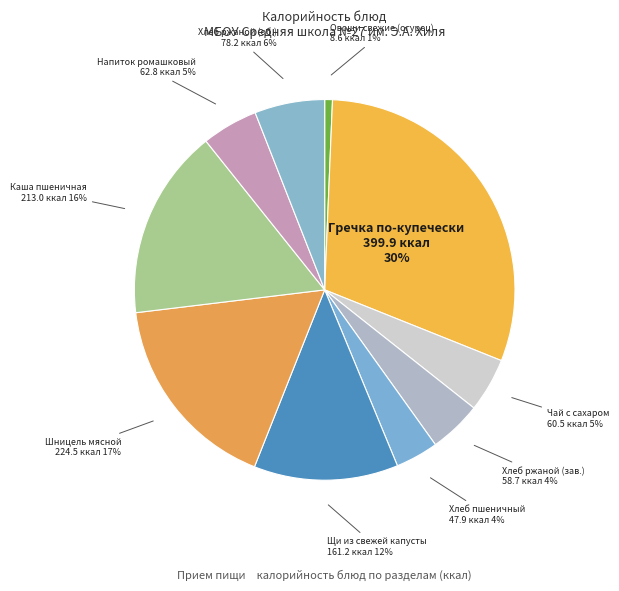

How many segments does this pie chart have?

10